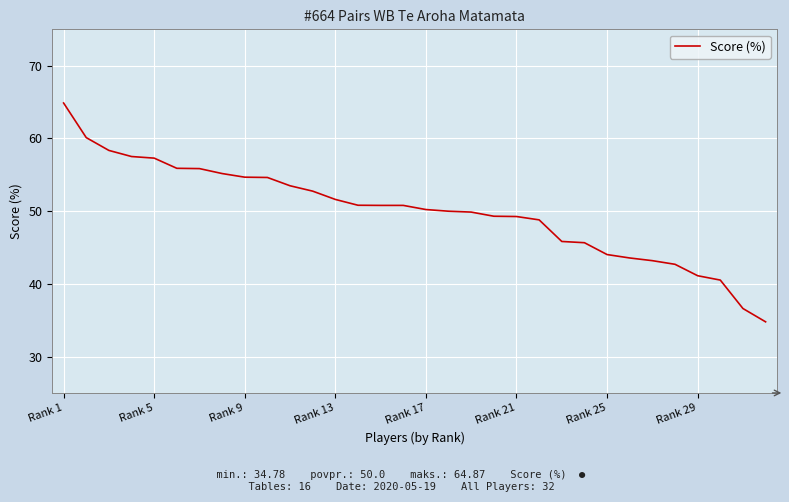

What is the maximum value shown in the chart?

64.9